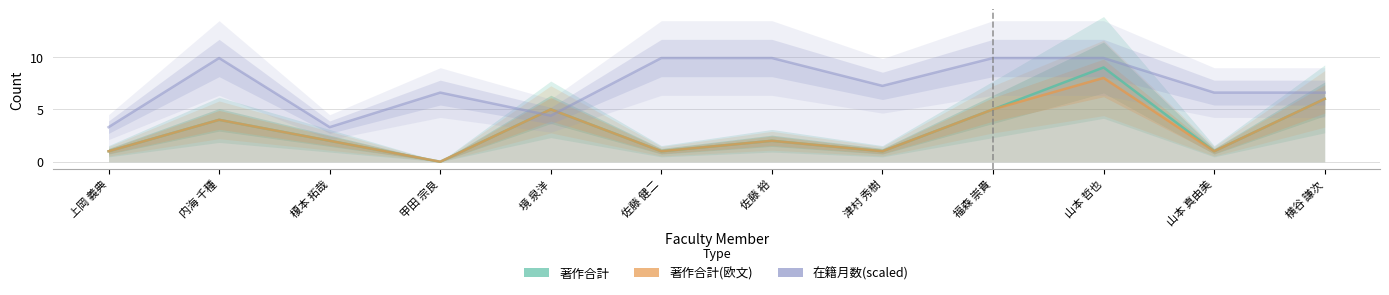

Does the chart have visible grid lines?

Yes